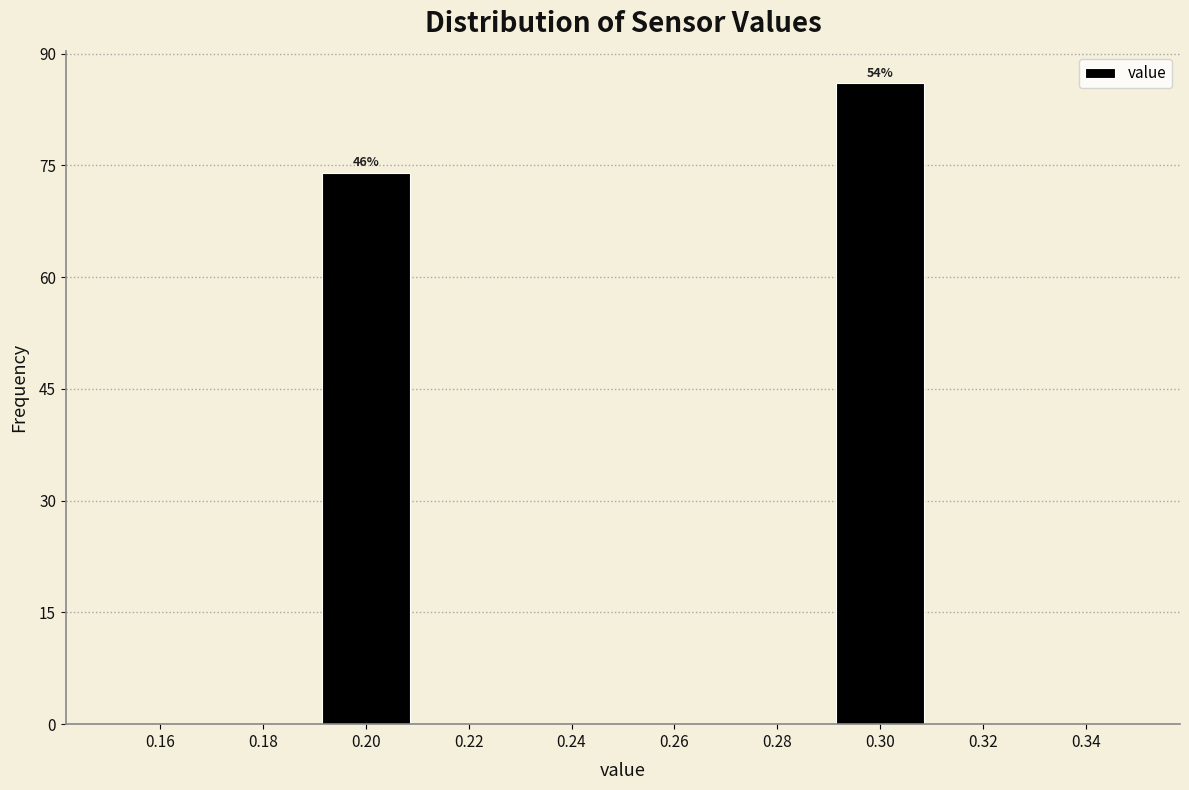

Which range on the x-axis has the tallest bar?

0.29 to 0.31